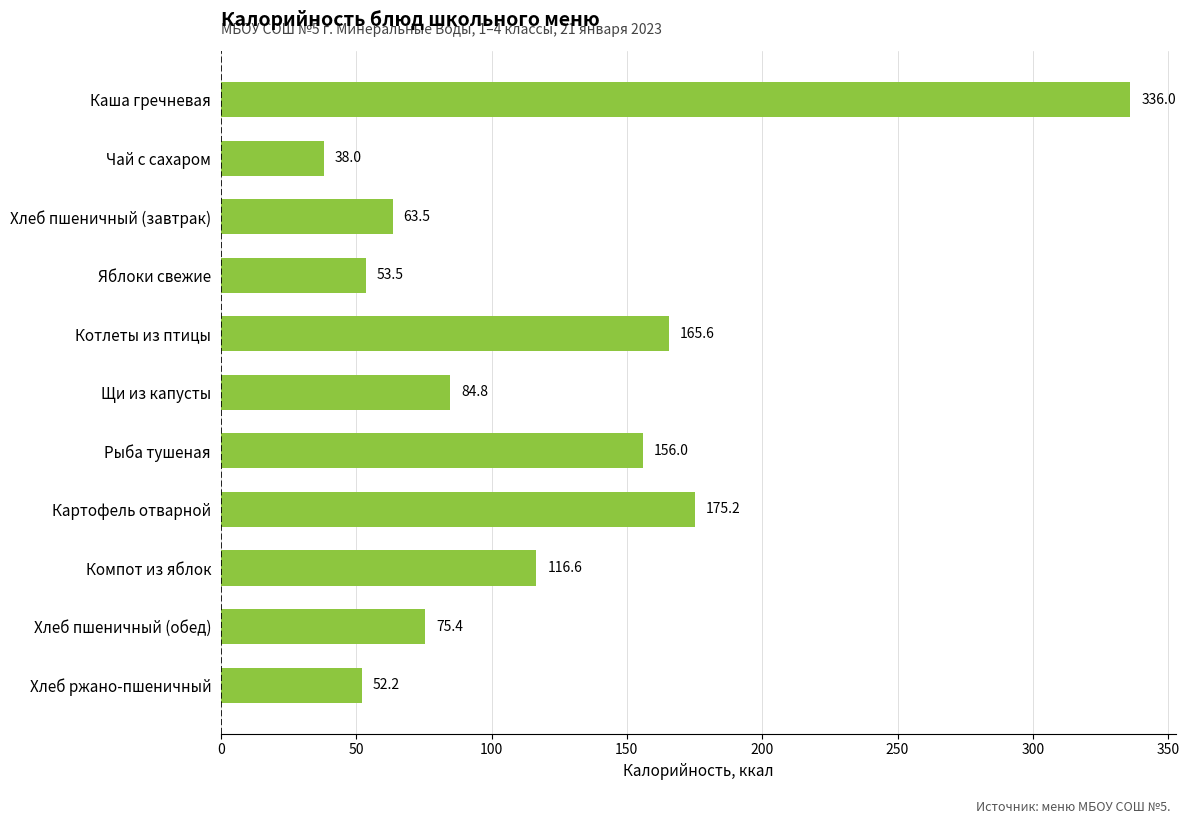

How many values are below 84?

5